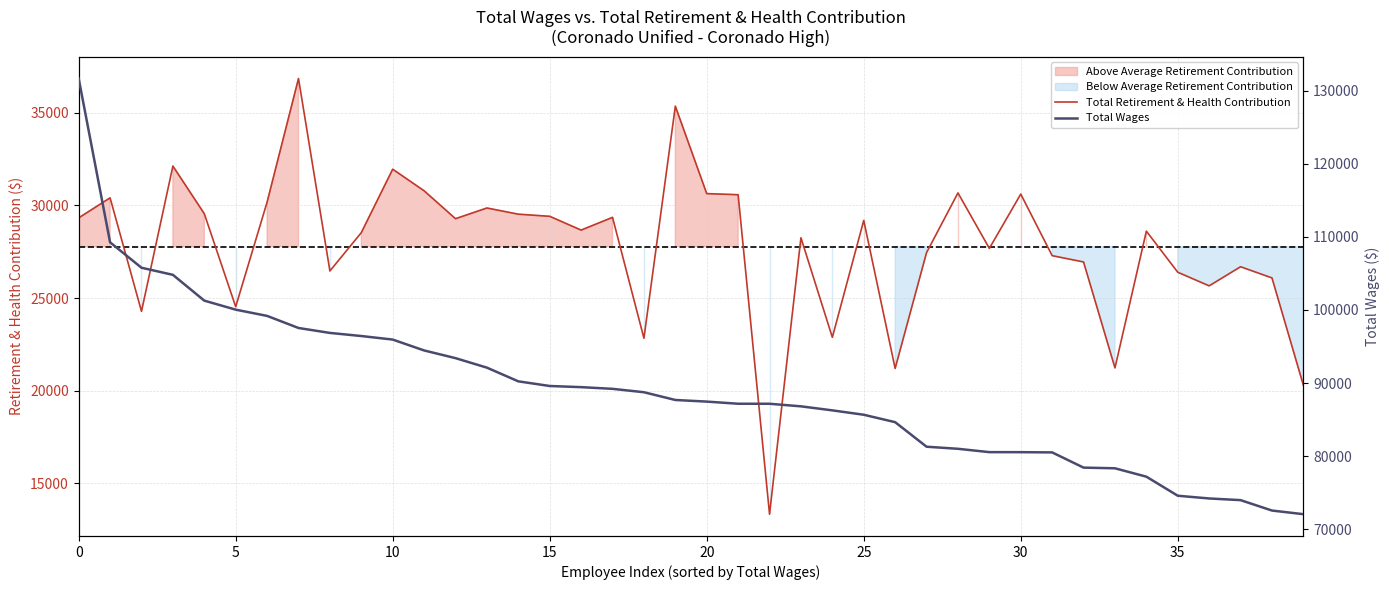

True or false: Total Retirement & Health Contribution and Total Wages cross at least once.

False